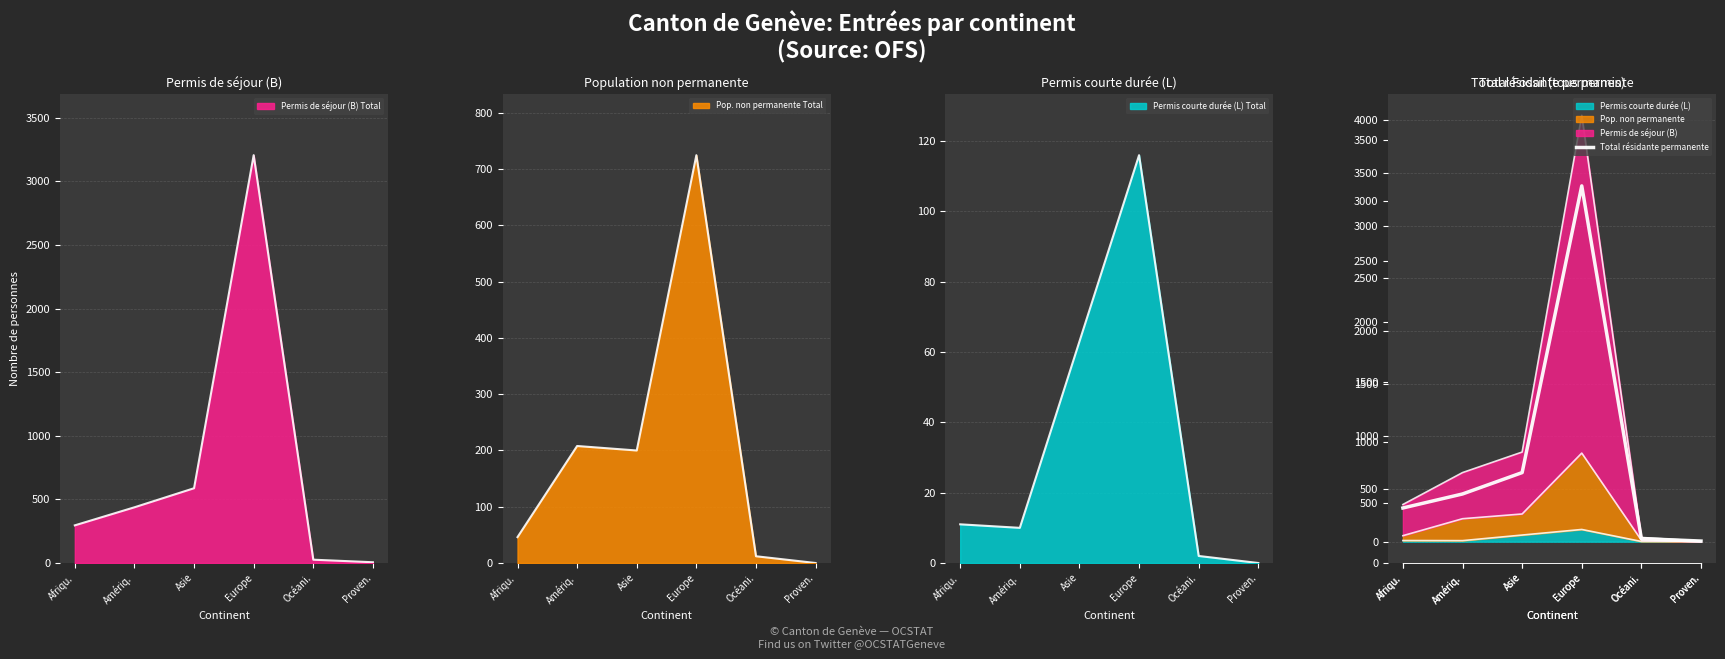

Where does the data first go above 453?

Asie